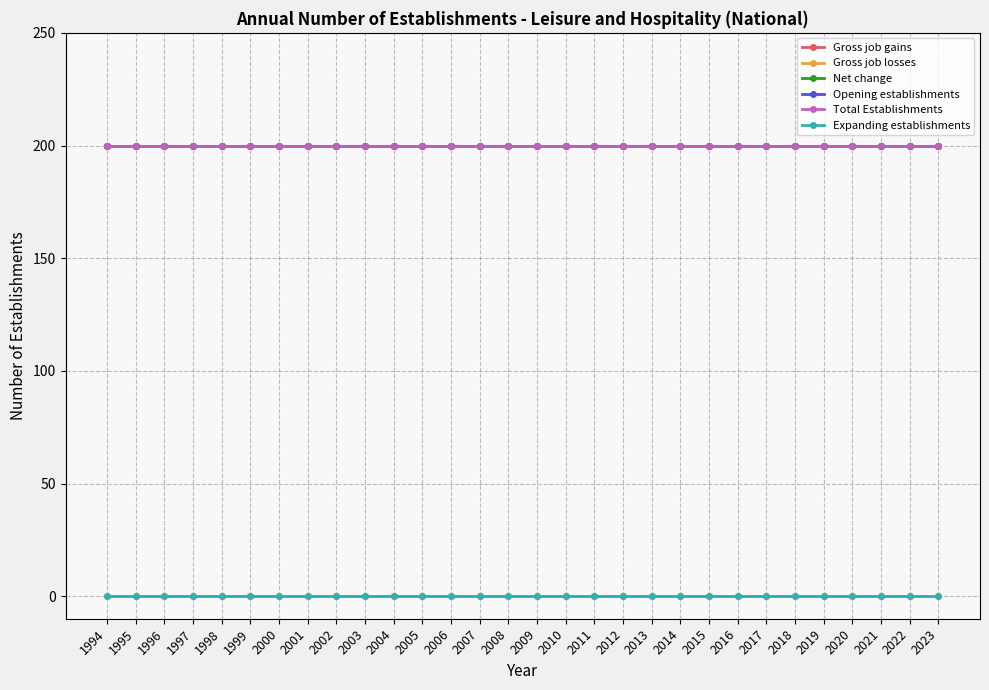

Is this an area chart (filled region under the line)?

No